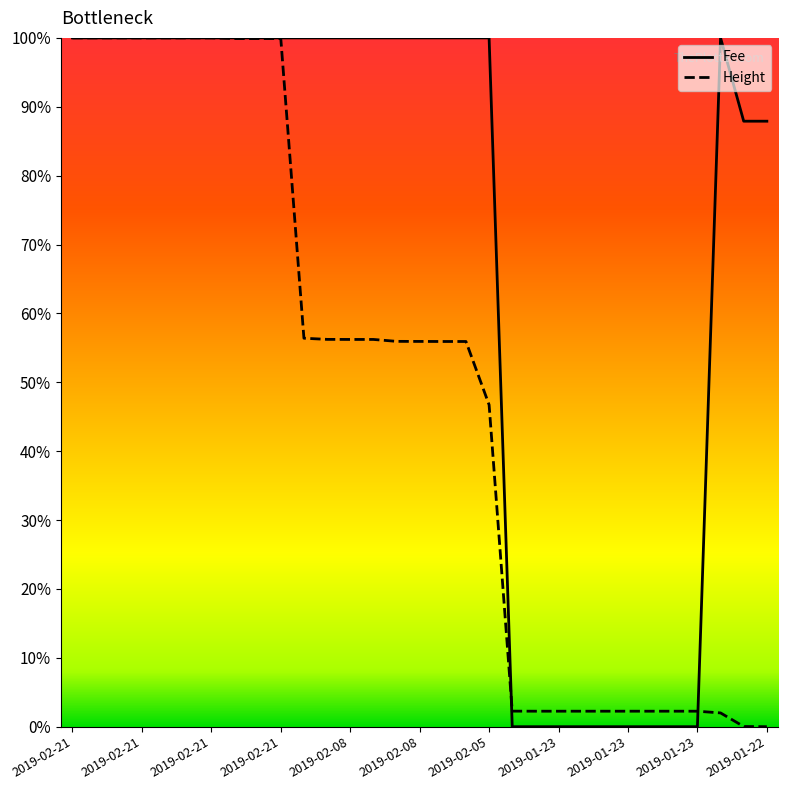

What are all the series names shown in the legend?

Fee, Height